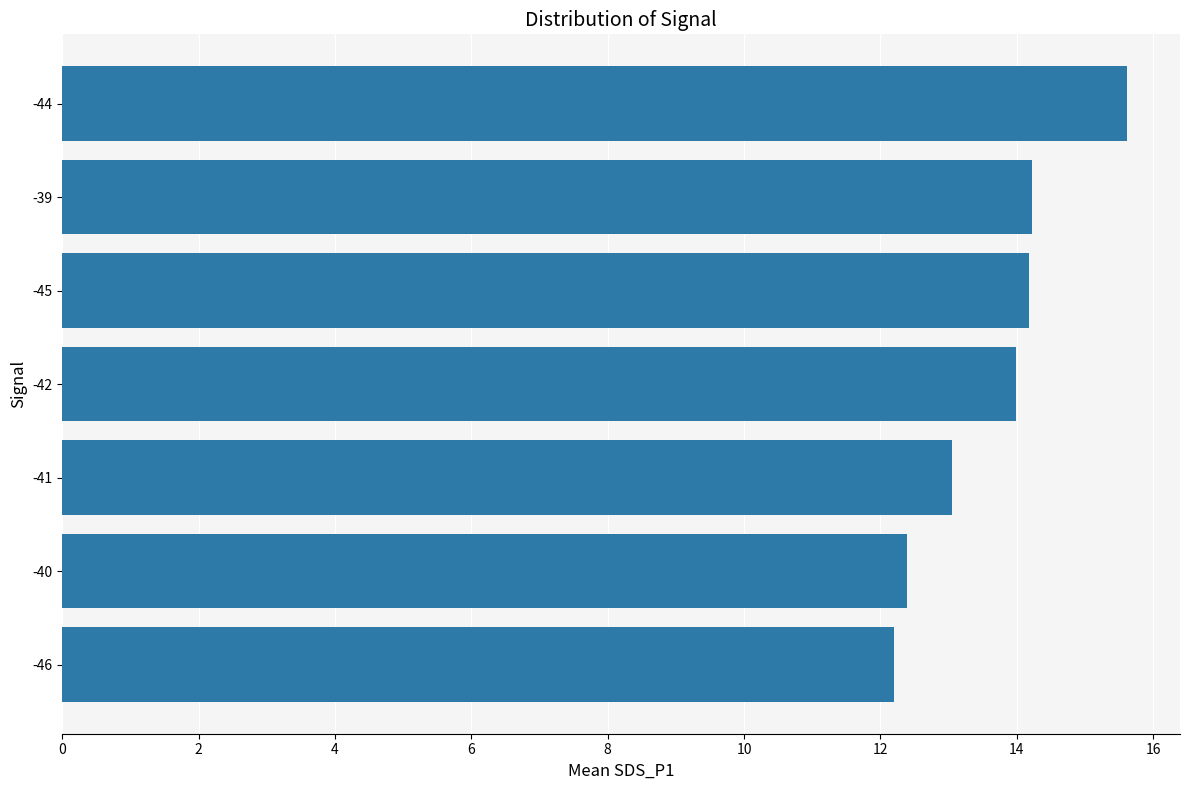

What is the average value?

13.7